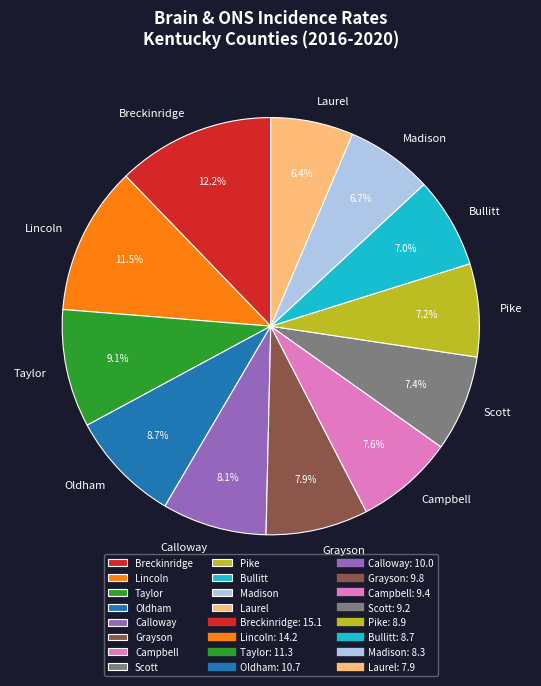

Which category has the biggest portion of the pie?

Breckinridge